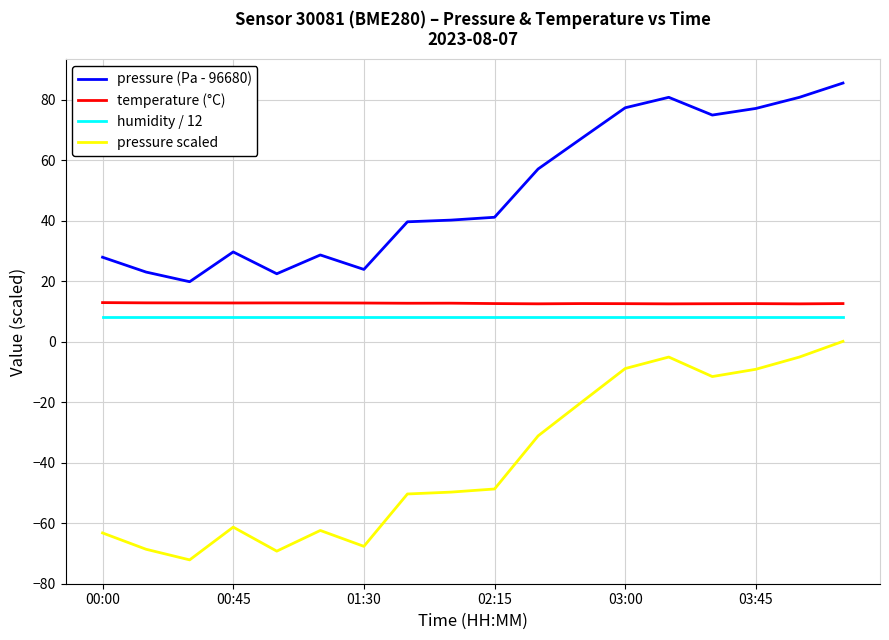

What is the greatest value displayed?

85.6